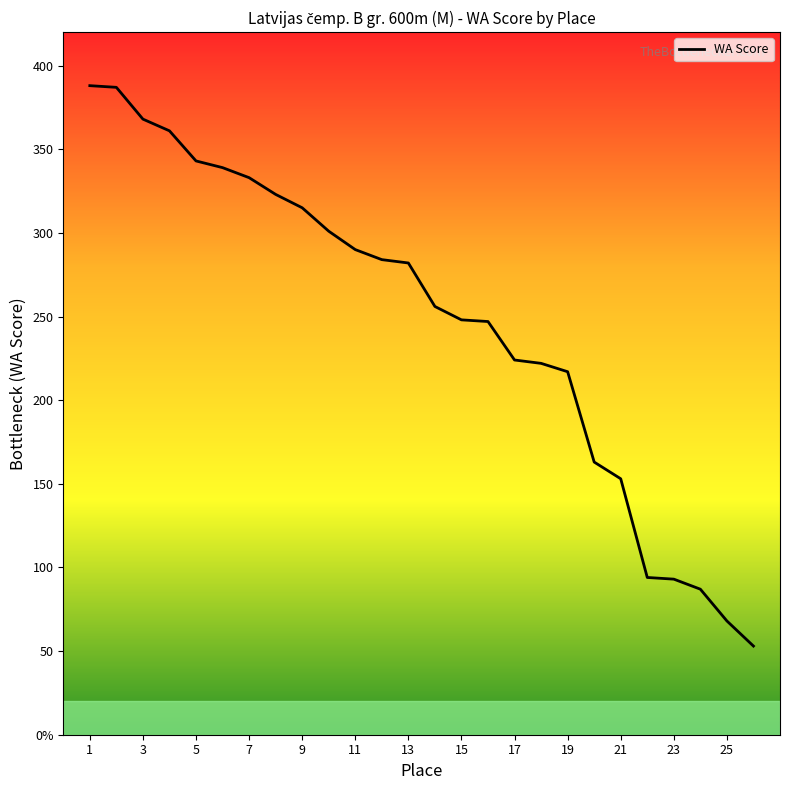

True or false: the data has more than 2 interior local peaks.

False